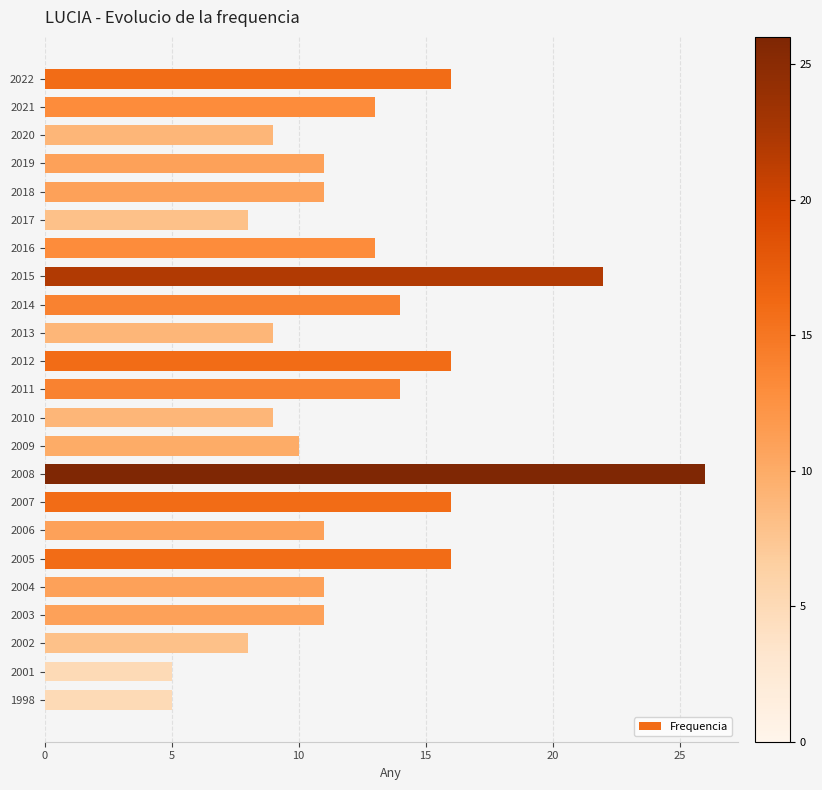

What is the value of the 17th bar from the top?

11